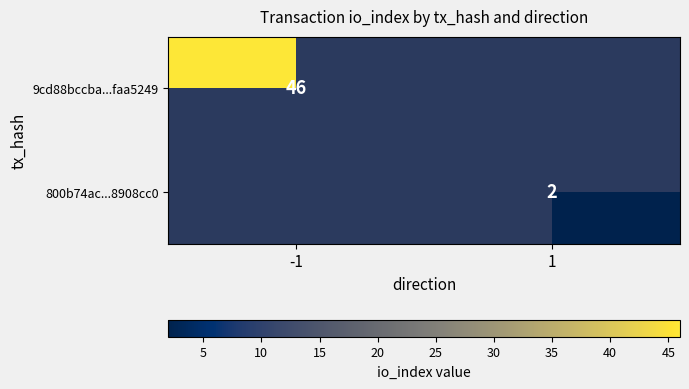

The 9cd88bccba...faa5249 series shows 46 at -1. True or false?

True